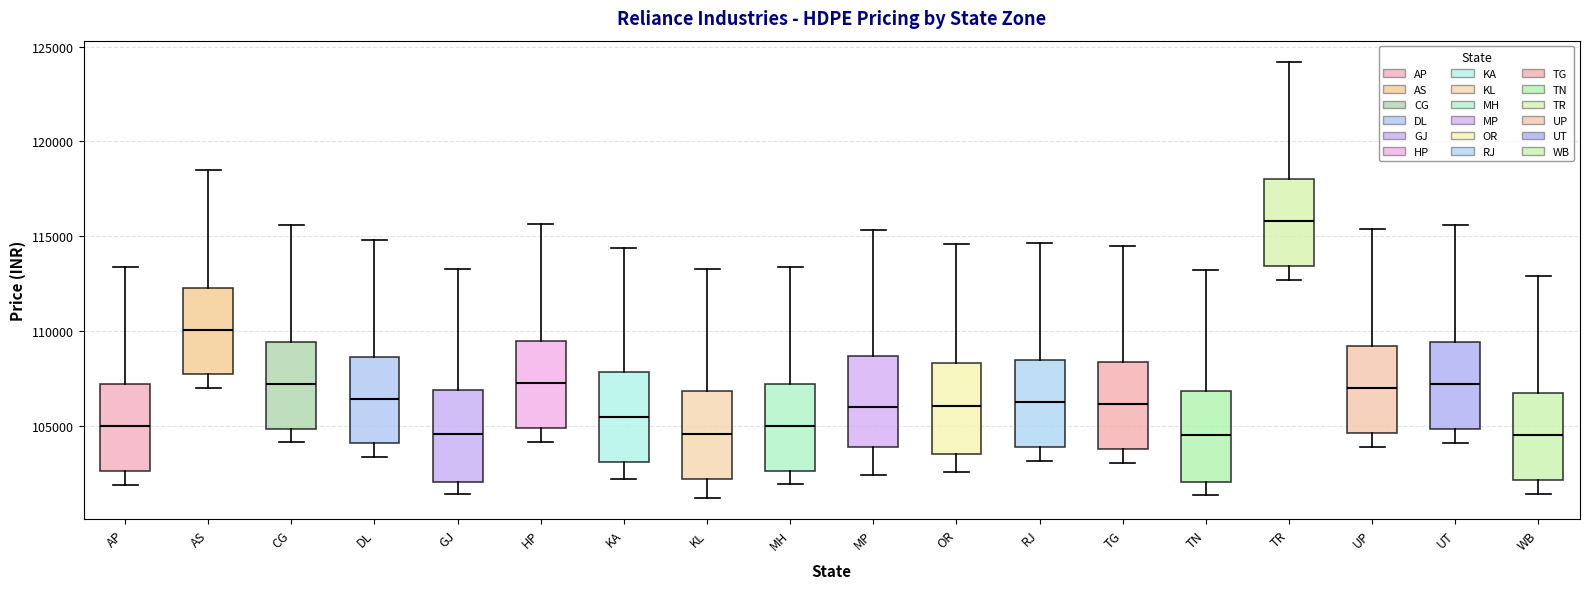

Reading left to right, transcribe this box plot: for each box, give where its median line is, the range the box spans, and where its two whiskers end, as read against the y-axis. The values are not printed on the chart, so give them approximately, as read against the axis.

AP: median 105000, box 102500 to 107000, whiskers 102000 to 113500
AS: median 110000, box 107500 to 112500, whiskers 107000 to 118500
CG: median 107000, box 105000 to 109500, whiskers 104000 to 115500
DL: median 106500, box 104000 to 108500, whiskers 103500 to 115000
GJ: median 104500, box 102000 to 107000, whiskers 101500 to 113500
HP: median 107000, box 105000 to 109500, whiskers 104000 to 115500
KA: median 105500, box 103000 to 108000, whiskers 102000 to 114500
KL: median 104500, box 102000 to 107000, whiskers 101000 to 113000
MH: median 105000, box 102500 to 107000, whiskers 102000 to 113500
MP: median 106000, box 104000 to 108500, whiskers 102500 to 115500
OR: median 106000, box 103500 to 108500, whiskers 102500 to 114500
RJ: median 106000, box 104000 to 108500, whiskers 103000 to 114500
TG: median 106000, box 104000 to 108500, whiskers 103000 to 114500
TN: median 104500, box 102000 to 107000, whiskers 101500 to 113000
TR: median 116000, box 113500 to 118000, whiskers 112500 to 124000
UP: median 107000, box 104500 to 109000, whiskers 104000 to 115500
UT: median 107000, box 105000 to 109500, whiskers 104000 to 115500
WB: median 104500, box 102000 to 106500, whiskers 101500 to 113000